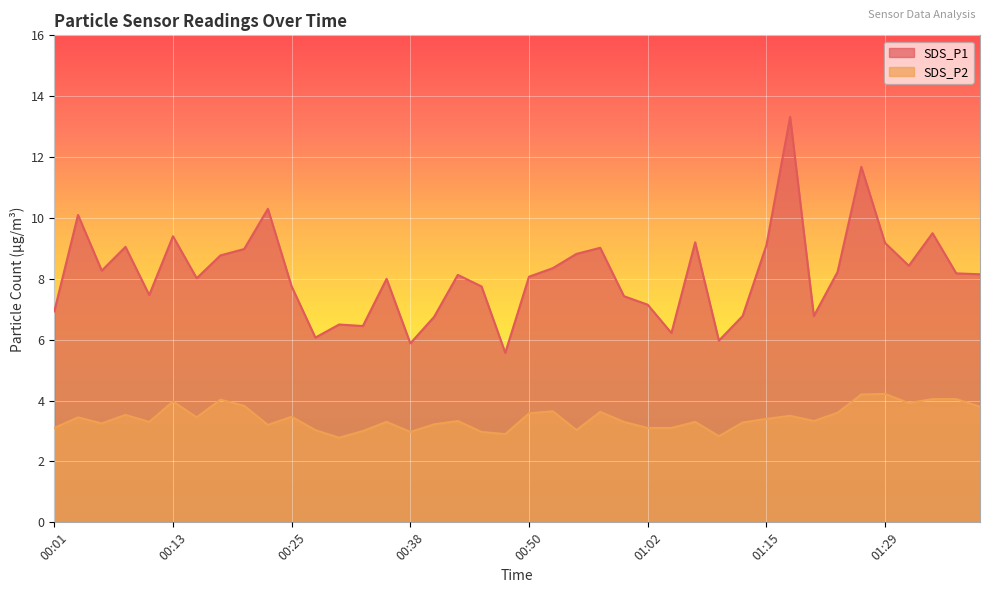

What are all the series names shown in the legend?

SDS_P1, SDS_P2